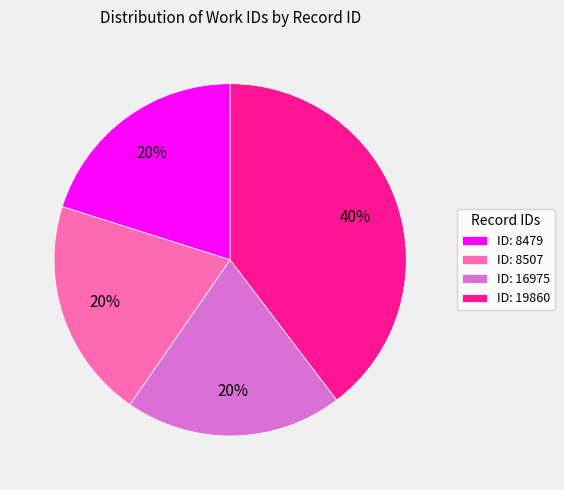

To the nearest percent, what portion does ID: 16975 represent?

20%